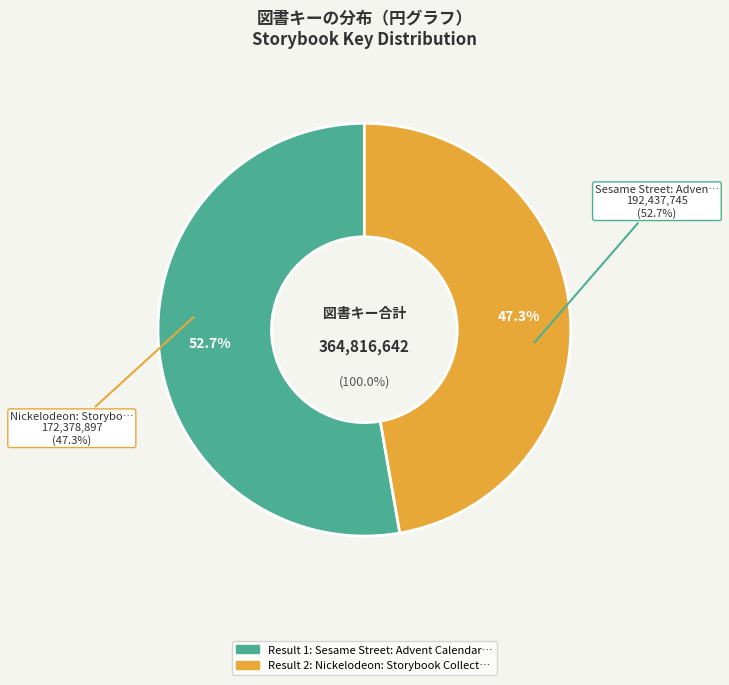

What portion of the pie excludes Sesame Street: Advent Calendar Storybook?

47.3%